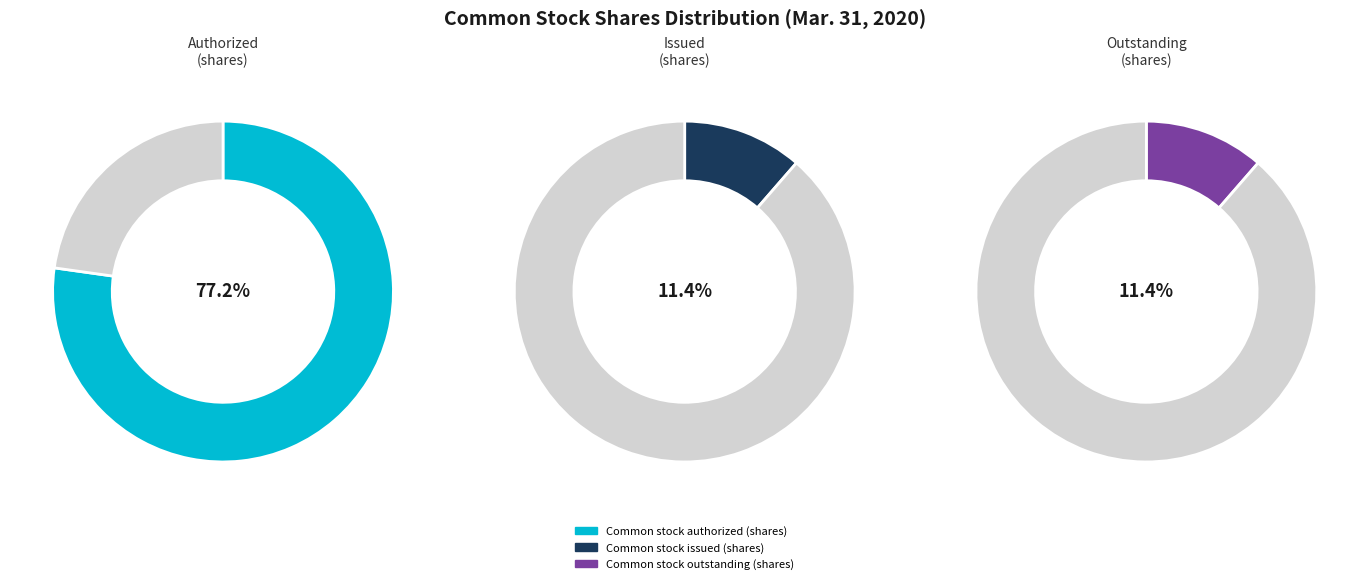

Which slice represents more than half of the pie?

Common stock authorized (shares)